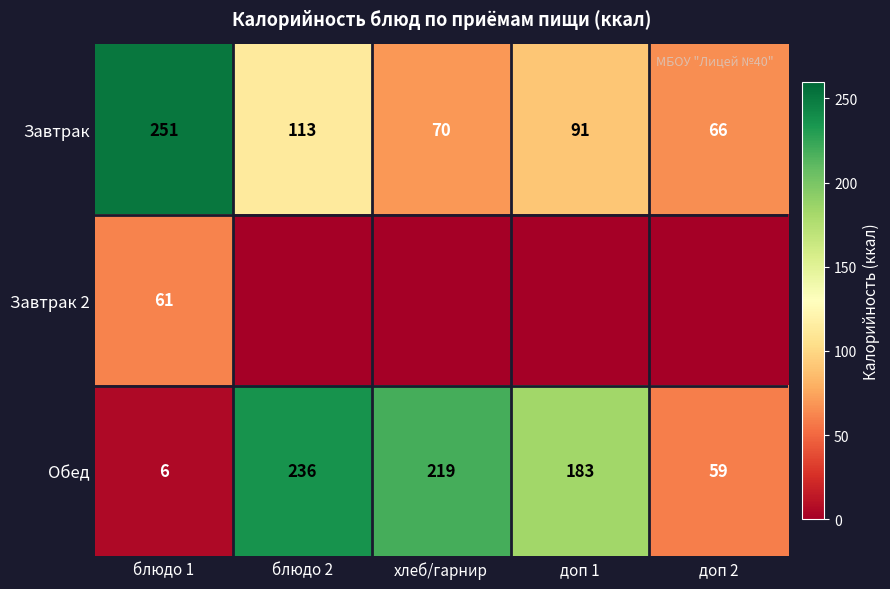

At блюдо 1, list the series in order from smallest to largest.

Обед, Завтрак 2, Завтрак